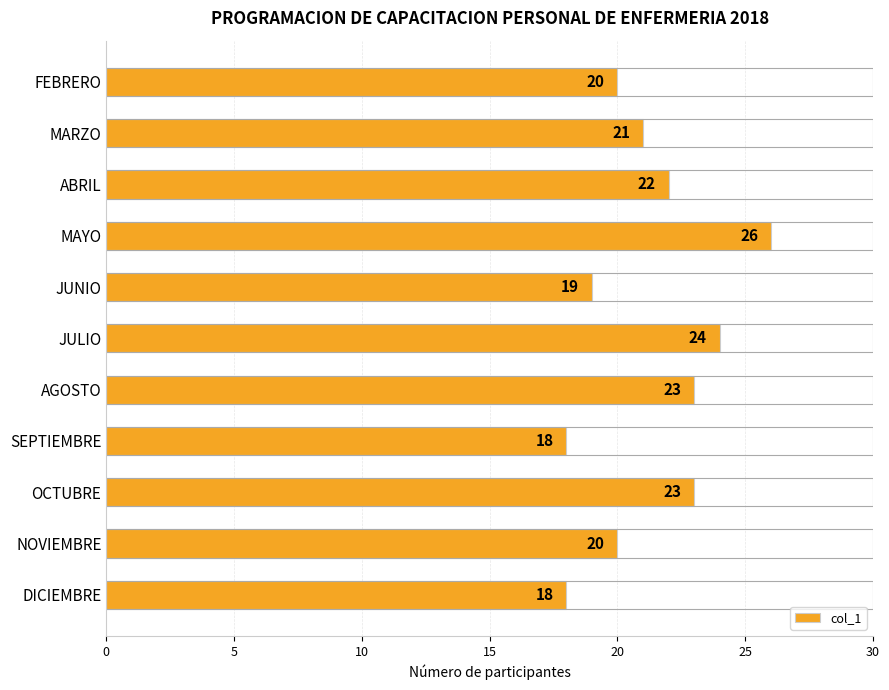

Reading bottom to top, what are all the values shown in this chart?

DICIEMBRE=18	NOVIEMBRE=20	OCTUBRE=23	SEPTIEMBRE=18	AGOSTO=23	JULIO=24	JUNIO=19	MAYO=26	ABRIL=22	MARZO=21	FEBRERO=20